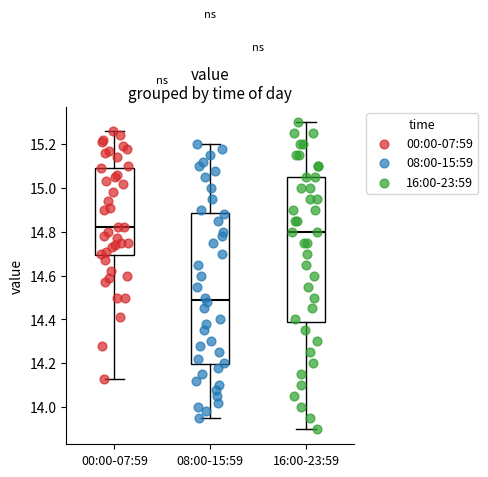

Reading left to right, read every box against the y-axis: the position of its median line, the range the box covers, and the ends of its whiskers. The values are not printed on the chart, so give them approximately, as read against the axis.

00:00-07:59: median 14.82, box 14.70 to 15.10, whiskers 14.14 to 15.26
08:00-15:59: median 14.50, box 14.20 to 14.88, whiskers 13.96 to 15.20
16:00-23:59: median 14.80, box 14.38 to 15.06, whiskers 13.90 to 15.30